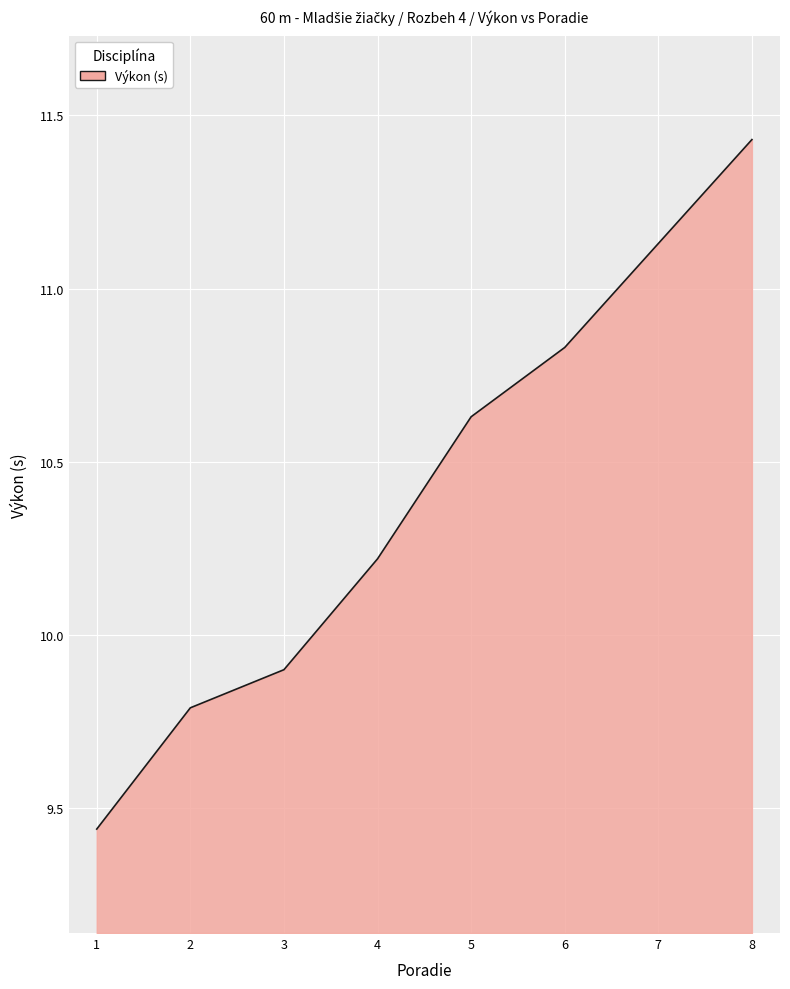

Between 8 and 1, which is larger?

8